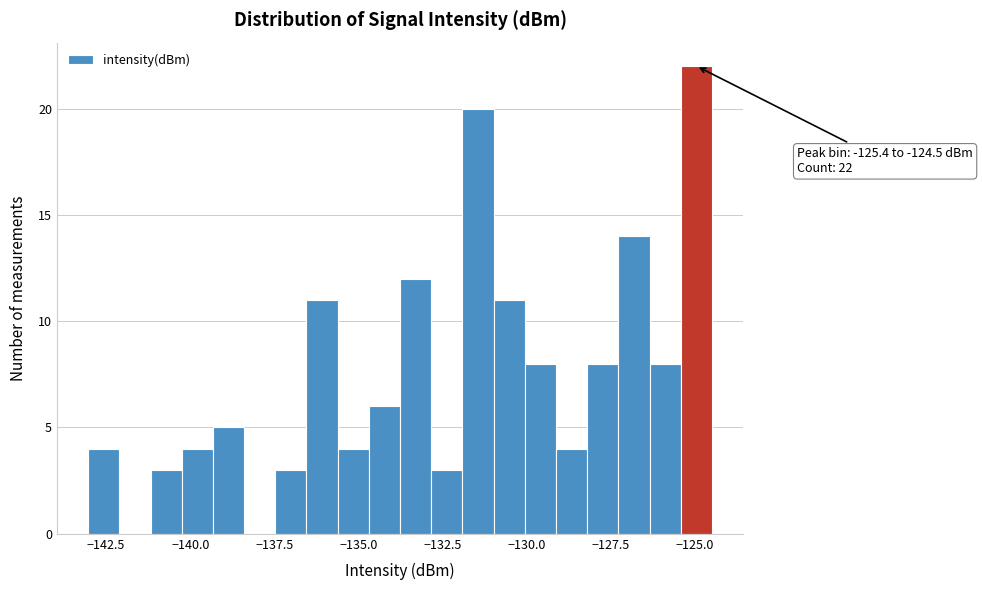

Read against the x-axis, roughly where is the centre of the tallest bar?

-125.0